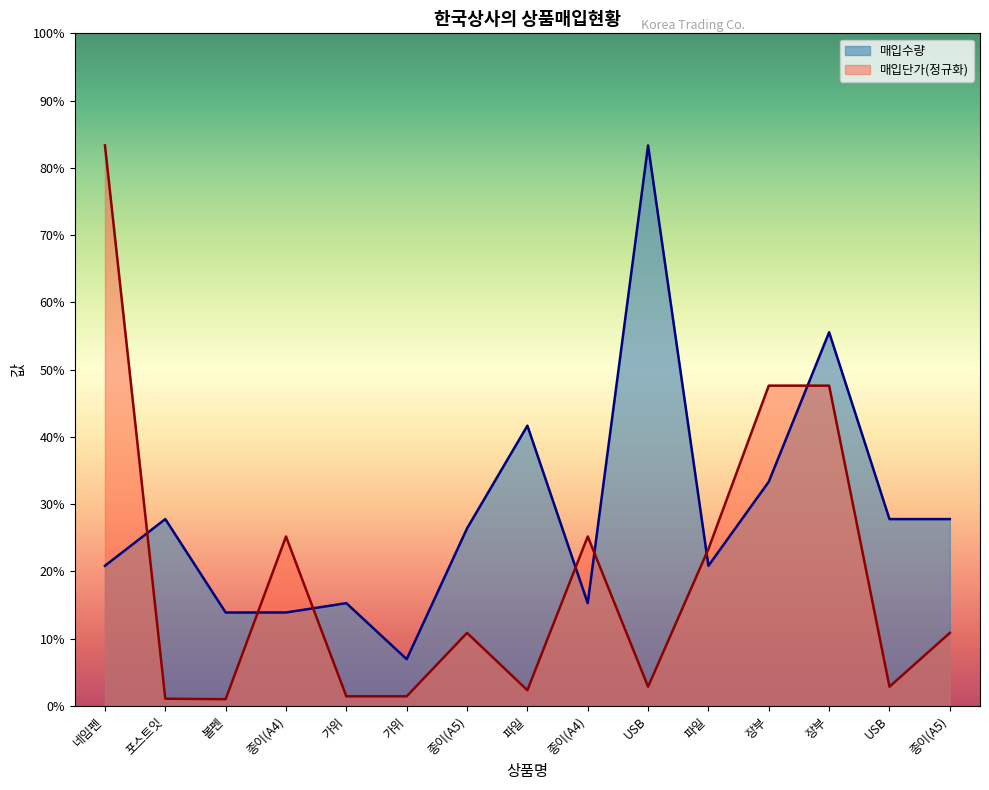

Rank the series by their average value, from lowest to highest.

매입단가(정규화), 매입수량